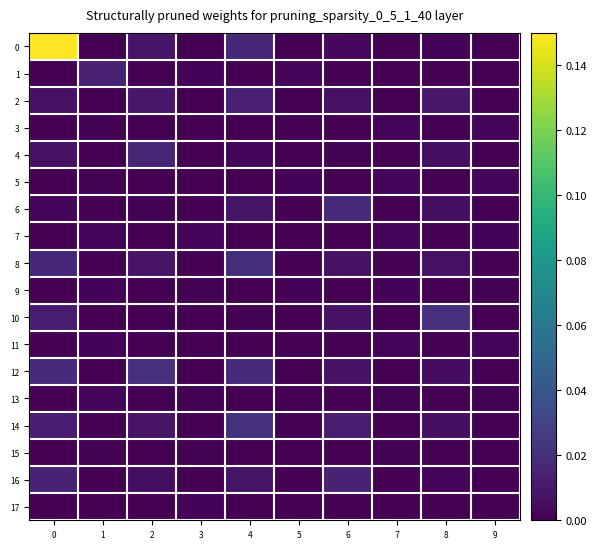

At how many categories does at least one series exceed 0?

10